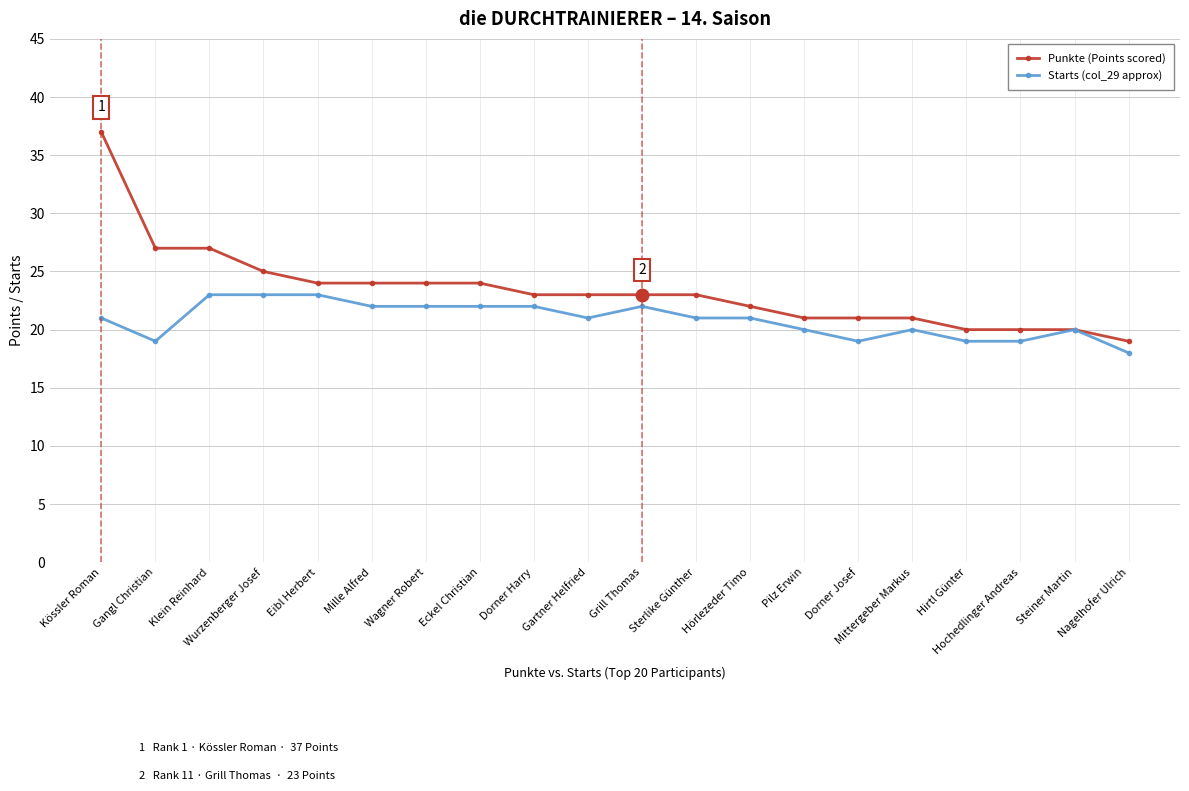

What is the label of the 14th point from the right?

Wagner Robert